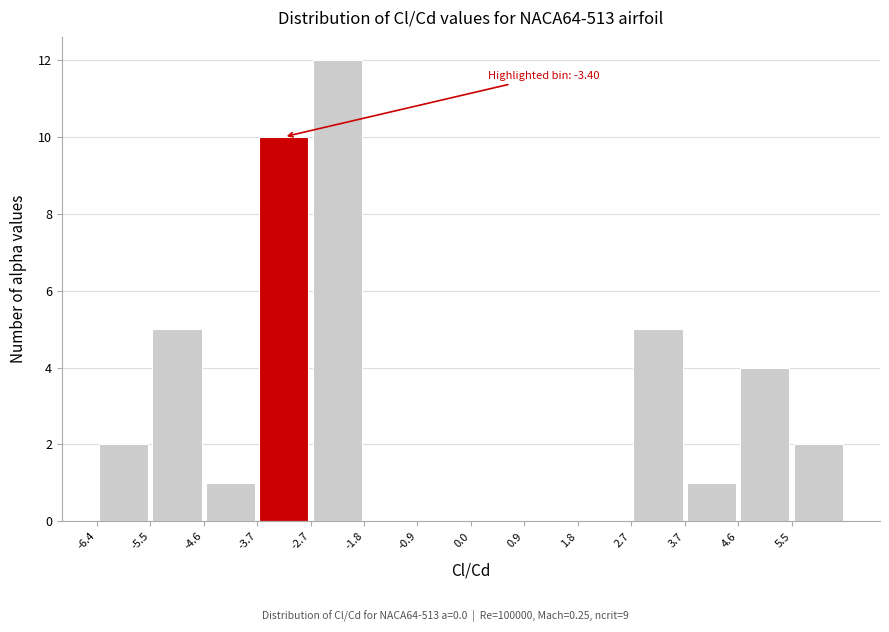

Which range on the x-axis has the tallest bar?

-2.7 to -1.8